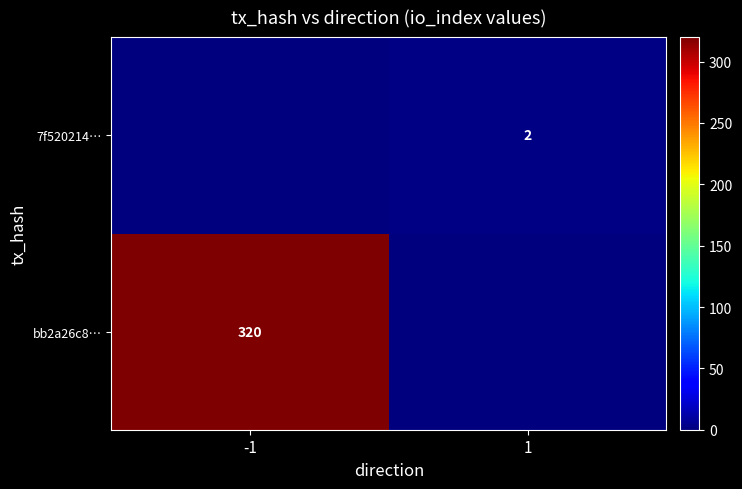

True or false: bb2a26c8… has a value of 449 at -1.

False